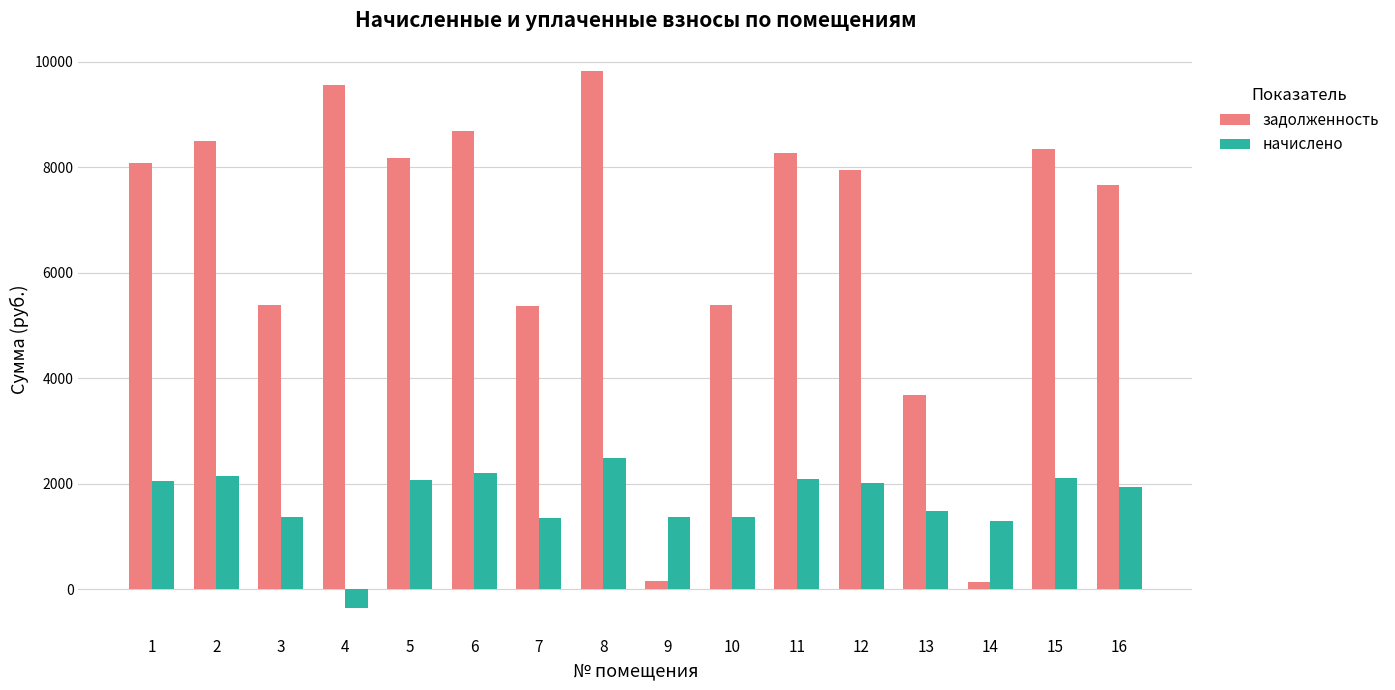

What is the approximate value of задолженность at 13?

3677.8